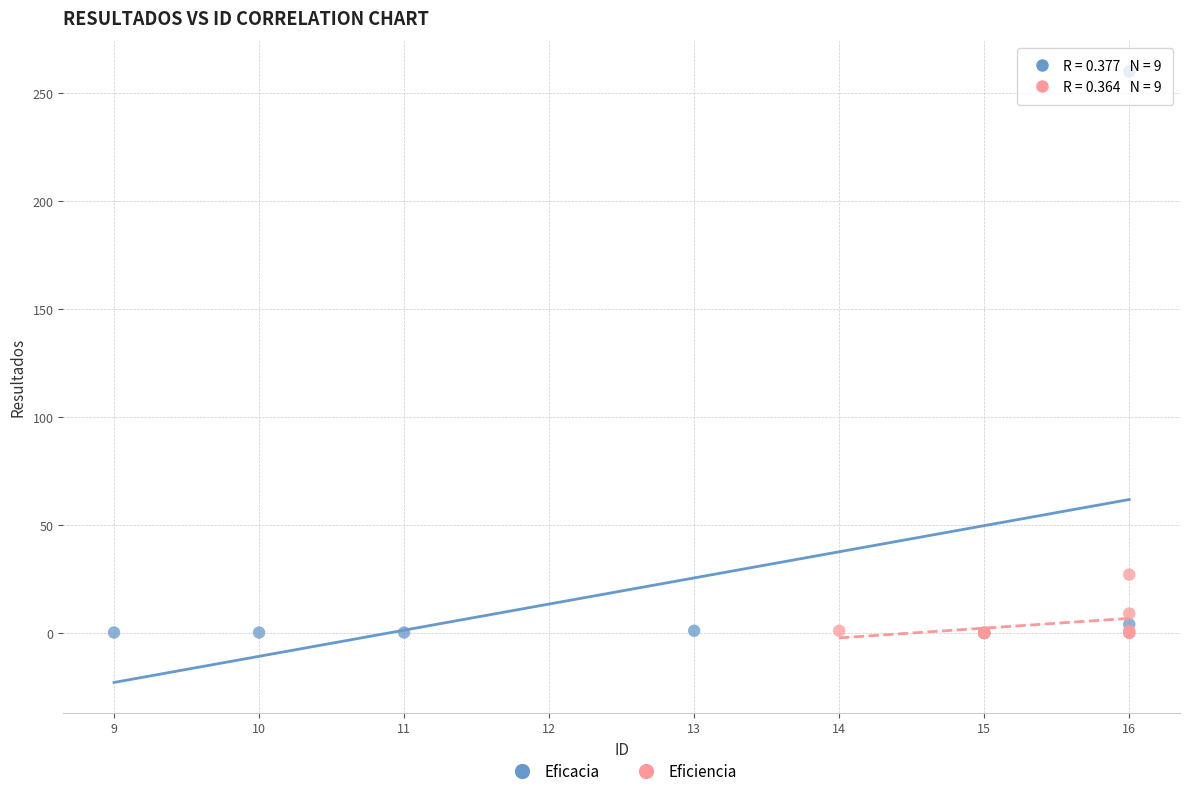

What are all the series names shown in the legend?

Eficacia, Eficiencia